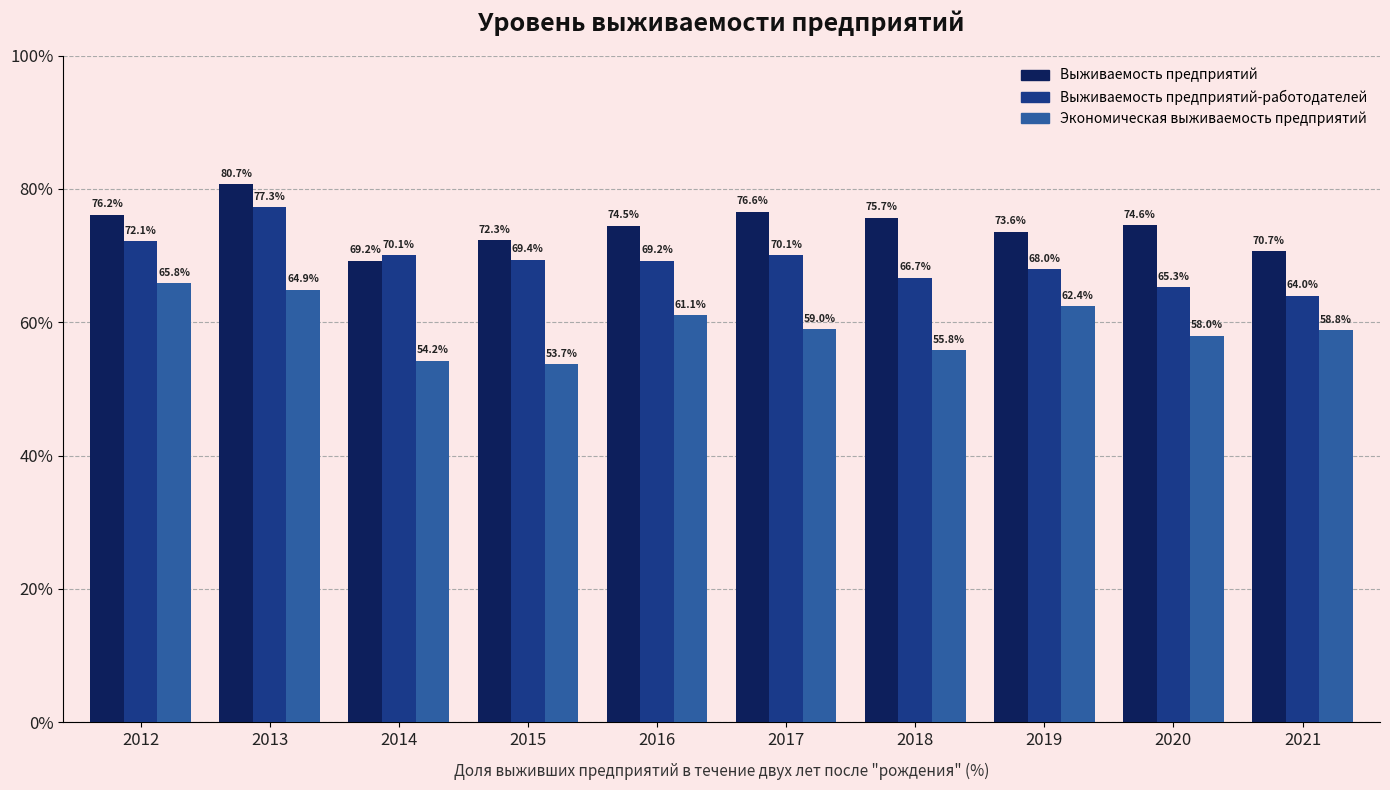

What is the spread (max minus min) of values at 2018?

19.9